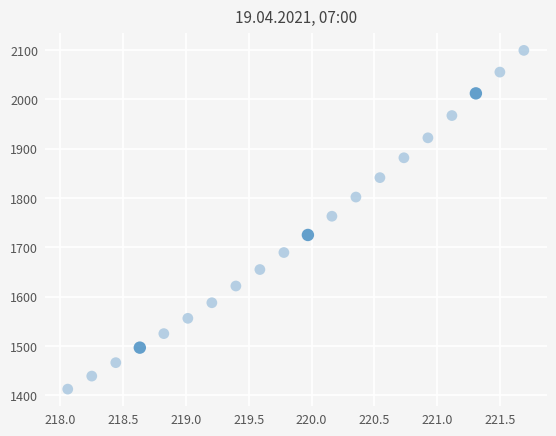

What Y value in the scatter plot is closest to 1755?

1763.1